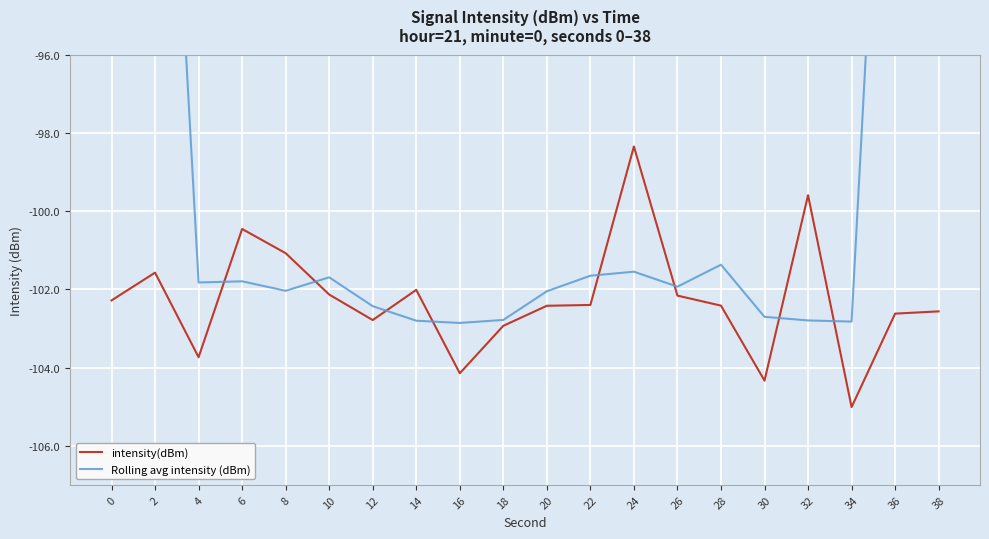

The value of Rolling avg intensity (dBm) at 38 is -22.8. True or false?

False